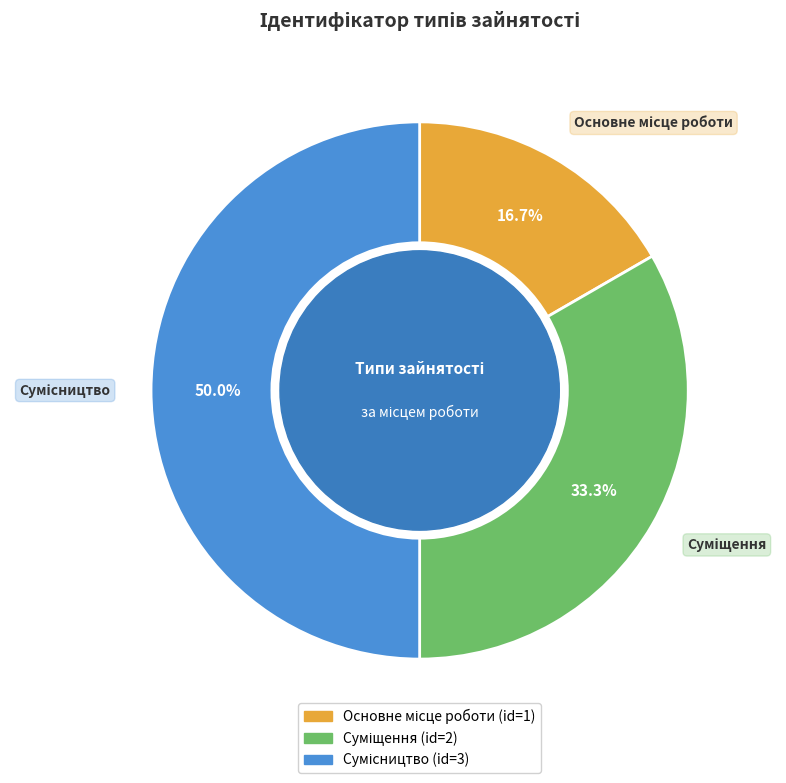

Count the number of slices in the pie.

3